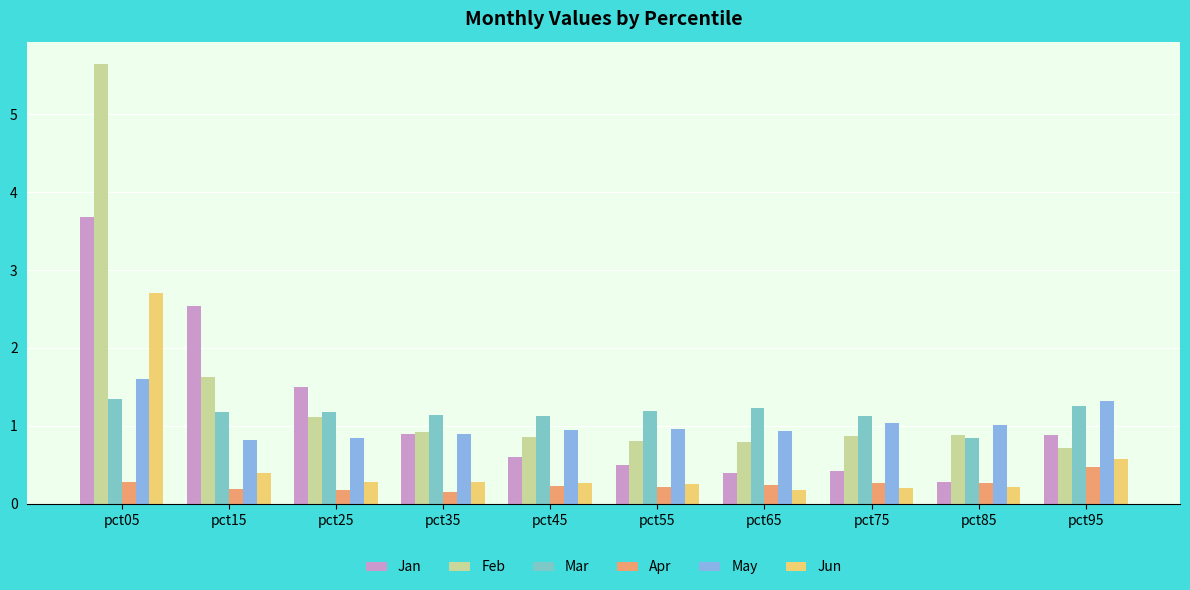

Is it true that Jun equals 0.2 at pct85?

True